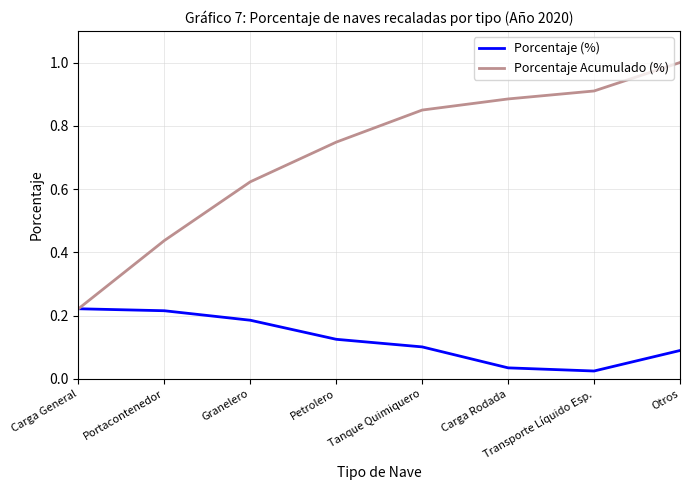

Which series changed the most between Granelero and Tanque Quimiquero?

Porcentaje Acumulado (%)